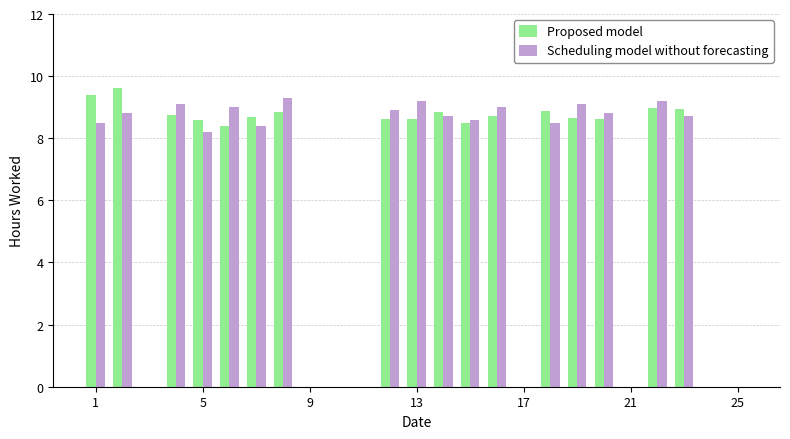

What is the highest value of the Scheduling model without forecasting series?

9.3